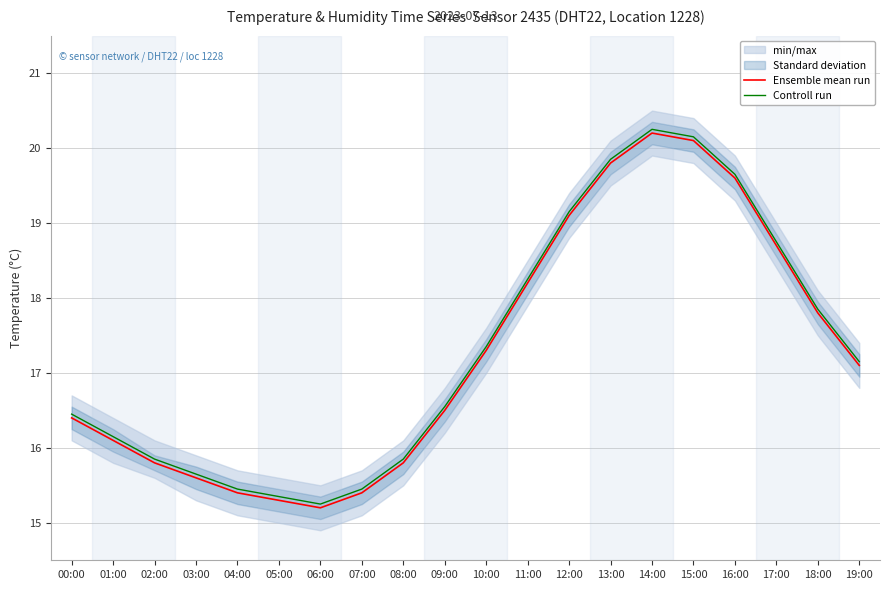

What is the spread (max minus min) of values at 19:00?

0.1